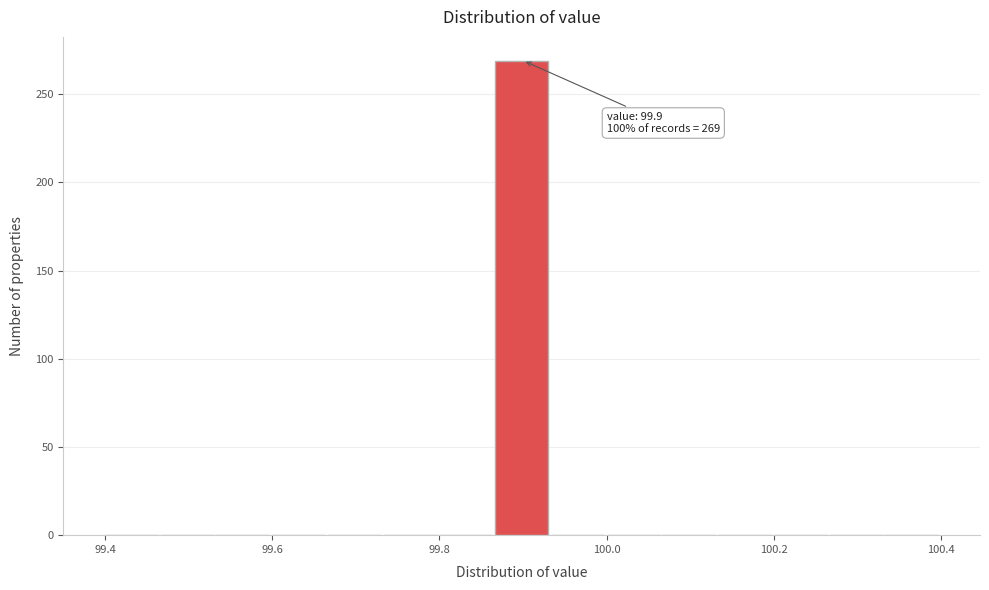

Around what value on the x-axis is the tallest bar? Give the approximate position of its centre, as read against the axis.

99.90